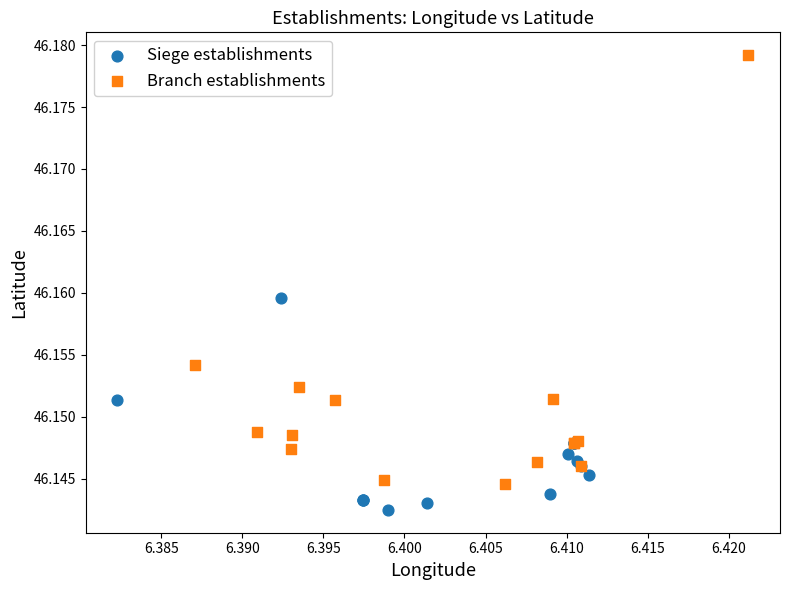

Which series reaches the maximum Y coordinate?

Branch establishments